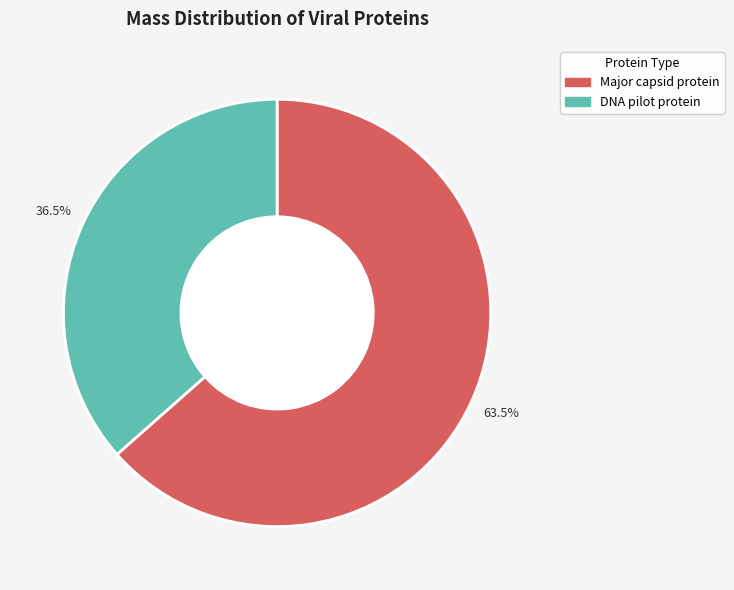

How many slices are in this pie chart?

2